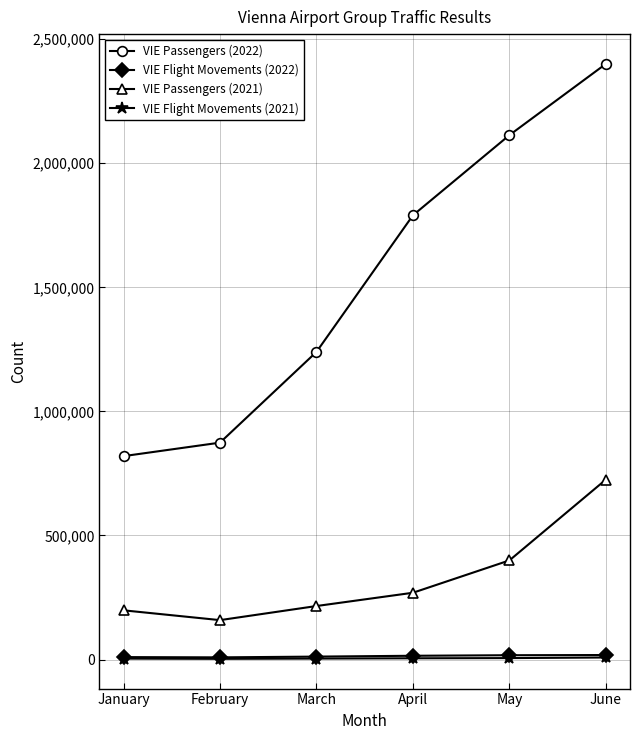

Which series has the largest range (max minus min)?

VIE Passengers (2022)